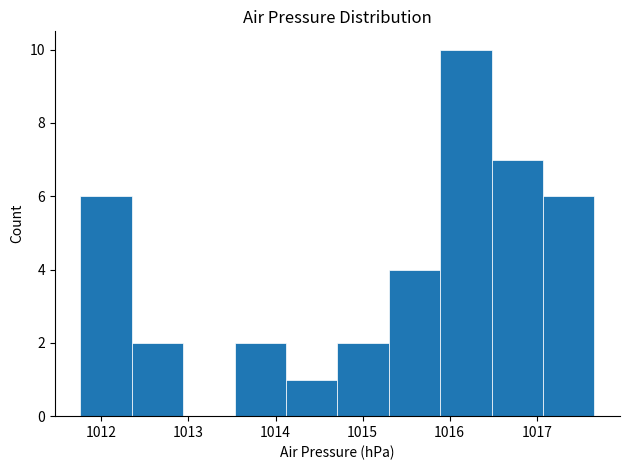

Reading left to right, list every bar in this chart as the range it spans on the x-axis followed by its height. Neither the bar edges nor the heights are printed on the chart, so give them approximately, as read against the axes.

1011.76 to 1012.35: 6
1012.35 to 1012.94: 2
1012.94 to 1013.53: 0
1013.53 to 1014.12: 2
1014.12 to 1014.71: 1
1014.71 to 1015.30: 2
1015.30 to 1015.89: 4
1015.89 to 1016.48: 10
1016.48 to 1017.07: 7
1017.07 to 1017.66: 6